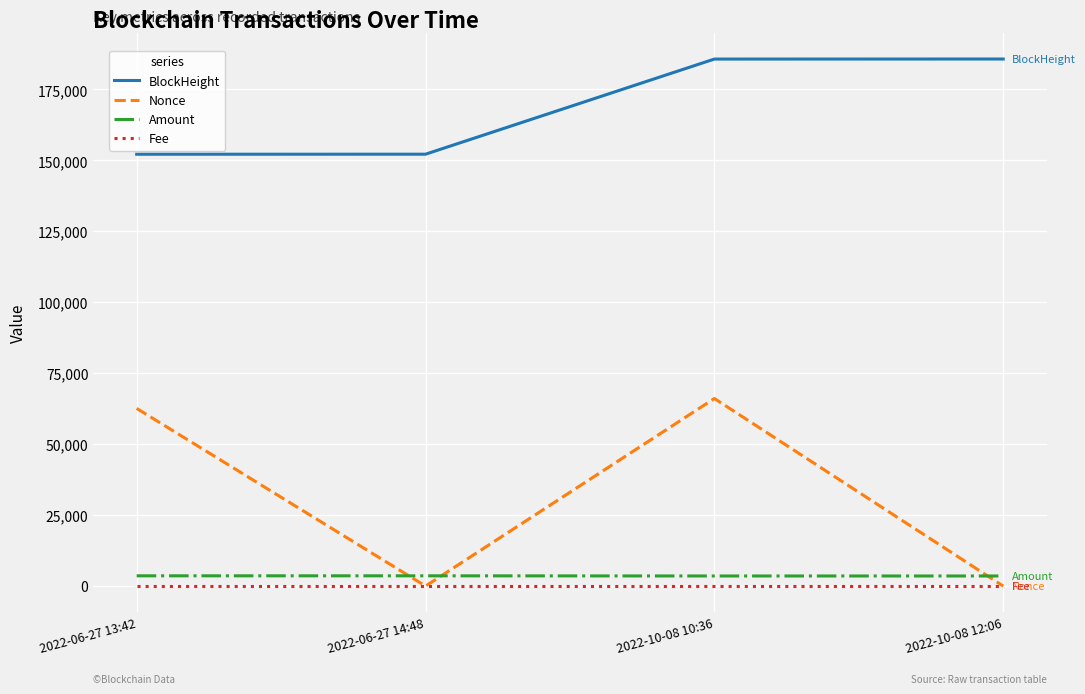

At which category is the sum across all series the highest?

2022-10-08 10:36